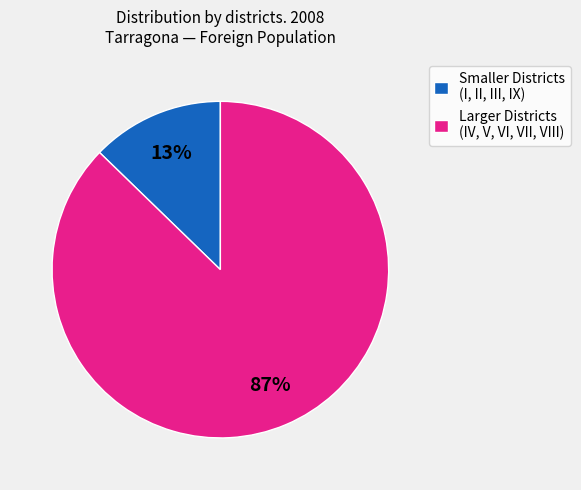

True or false: Larger Districts (IV, V, VI, VII, VIII) accounts for 87% of the total.

True